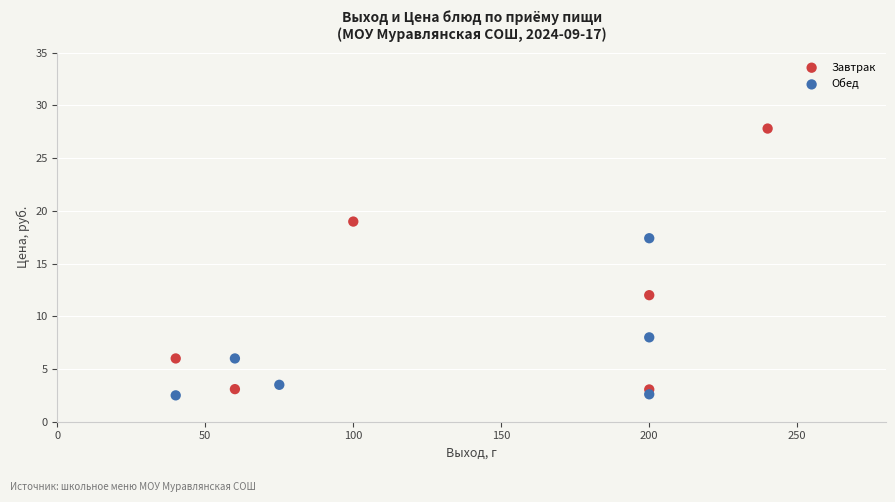

Which series contains the lowest Y value?

Обед